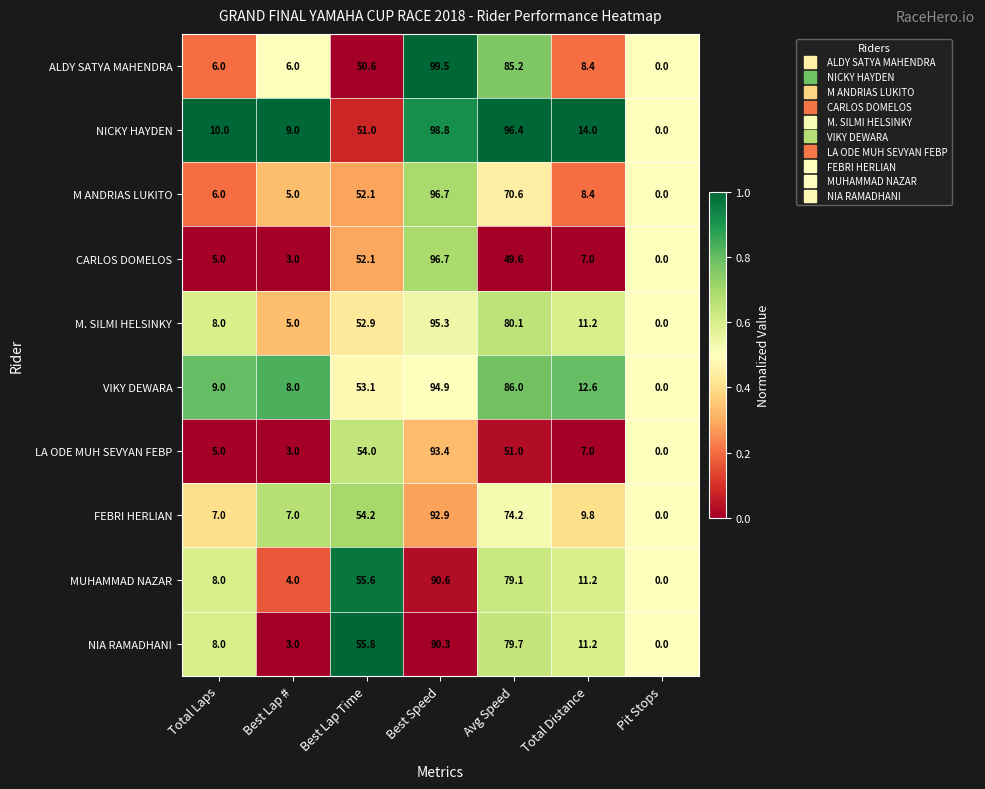

What is the maximum value for VIKY DEWARA?

94.9